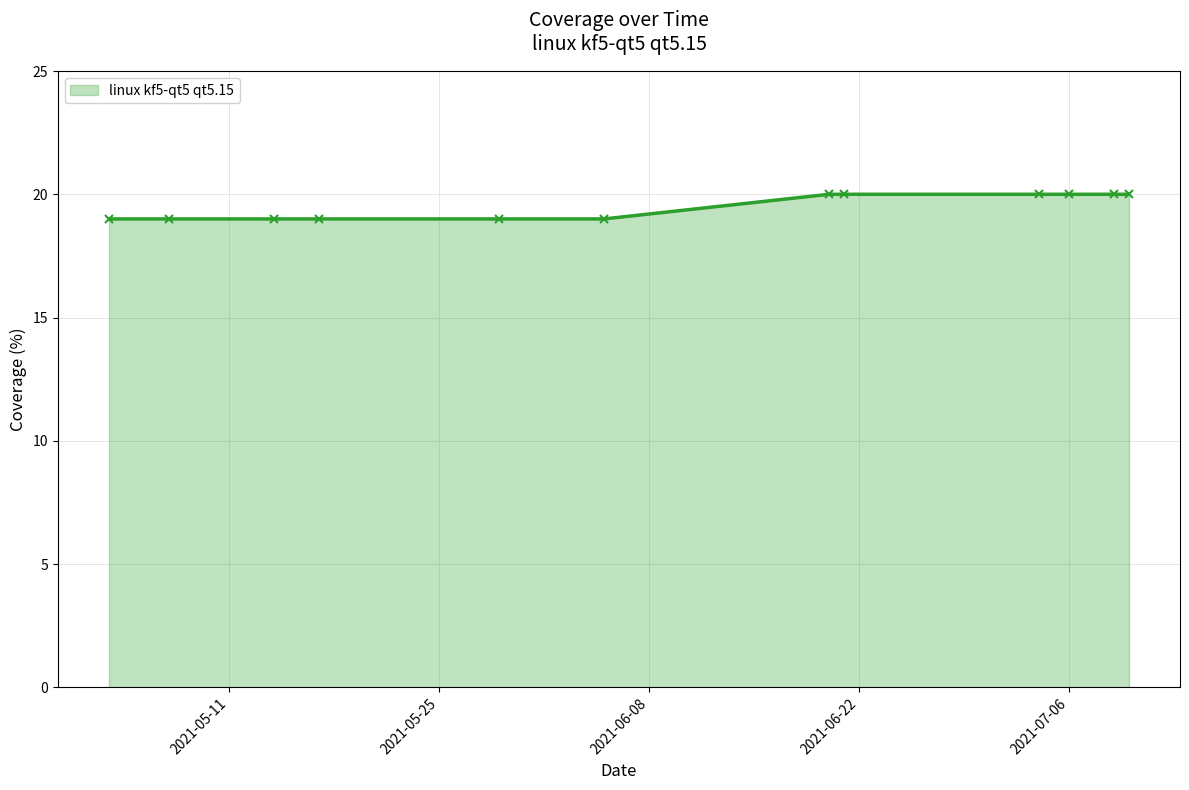

What is the value of the 5th point from the left?

19